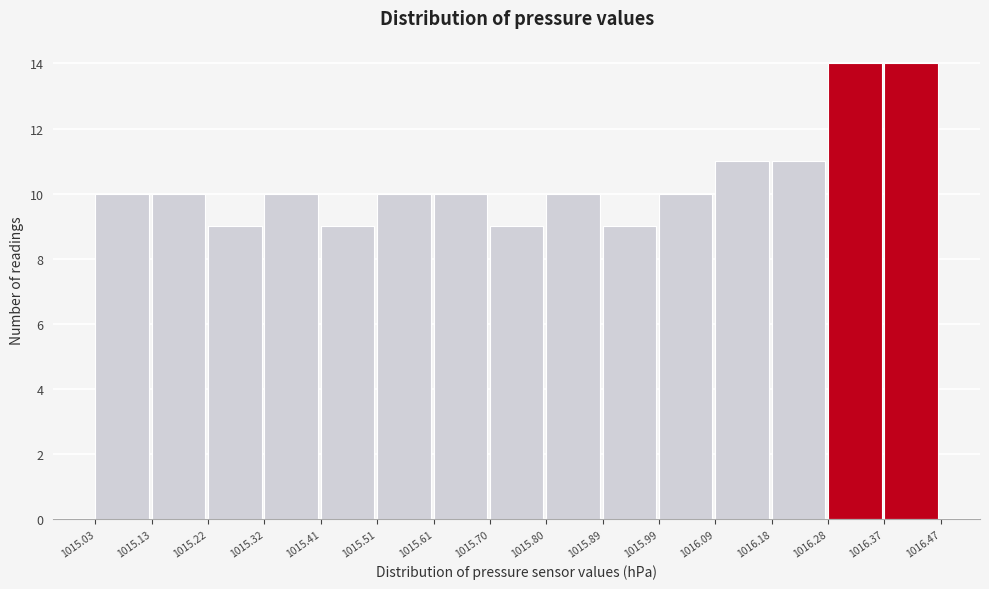

What is the height of the bar covering 1015.51 to 1015.61 on the x-axis? The values are not printed on the chart, so give them approximately, as read against the axis.

10